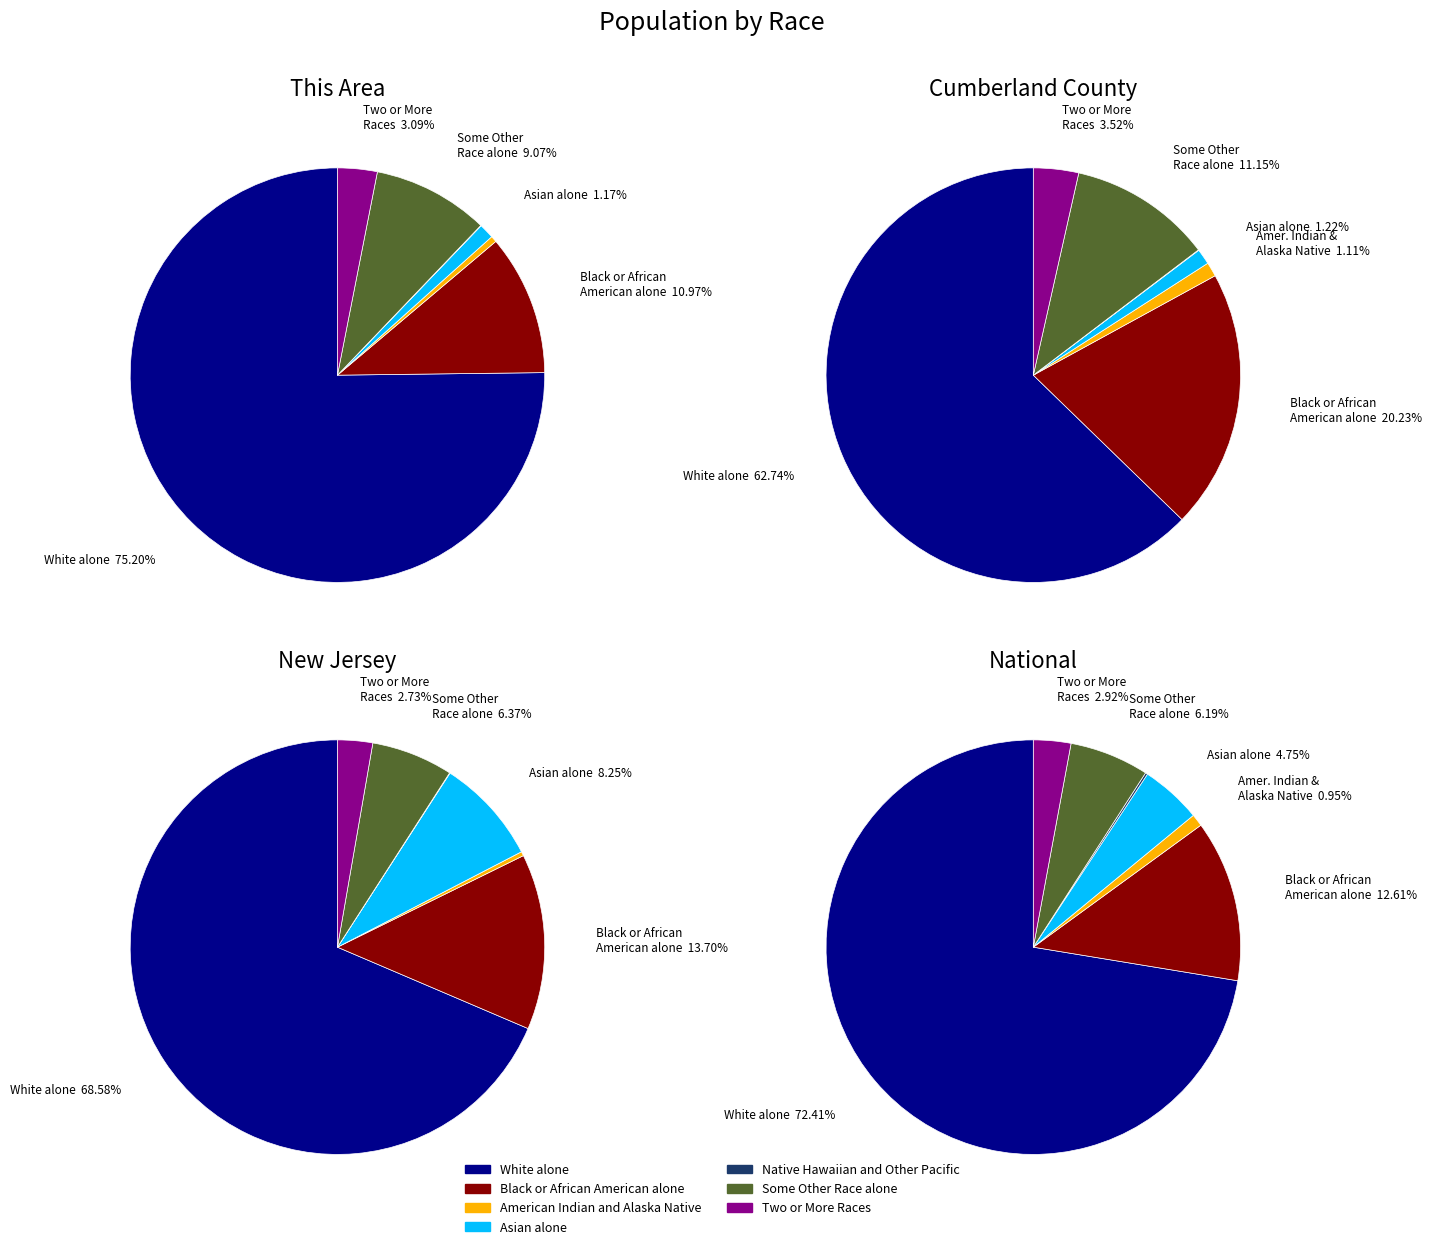

Rank the categories by value from highest to lowest.

White alone, Black or African American alone, Some Other Race alone, Two or More Races, Asian alone, American Indian and Alaska Native, Native Hawaiian and Other Pacific